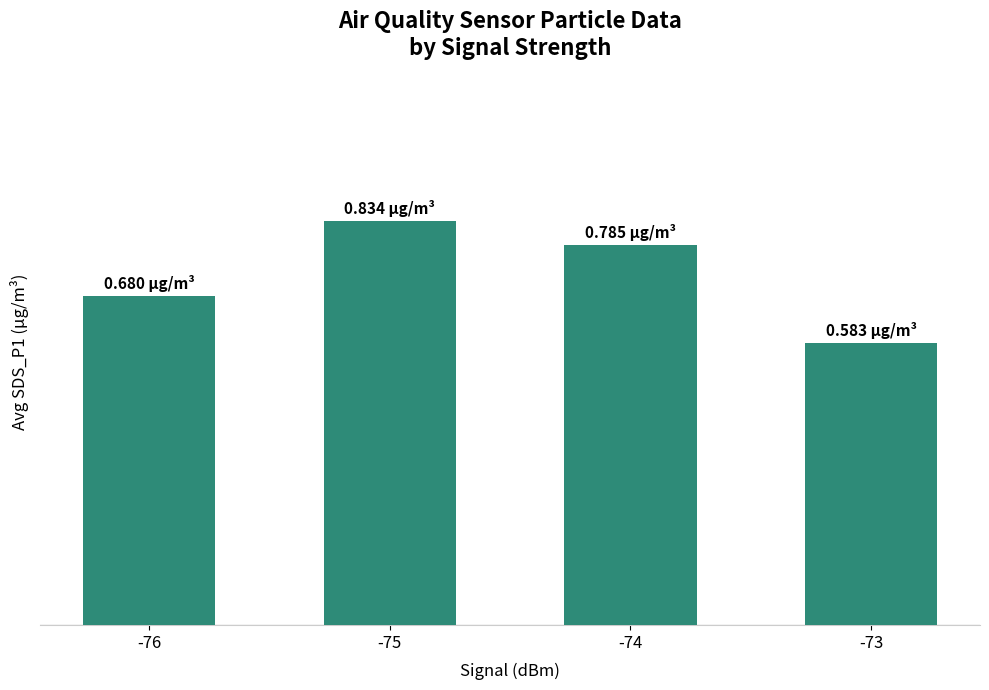

Are the bars grouped side by side (vs. stacked)?

No